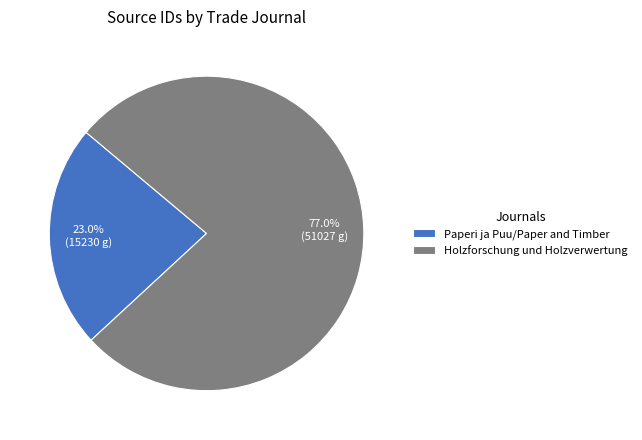

How many slices are in this pie chart?

2